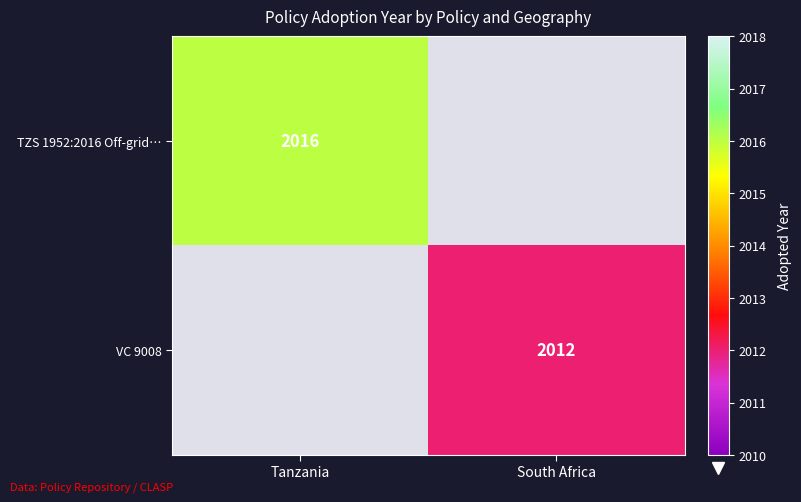

The TZS 1952:2016 Off-grid… series shows 2016 at Tanzania. True or false?

True